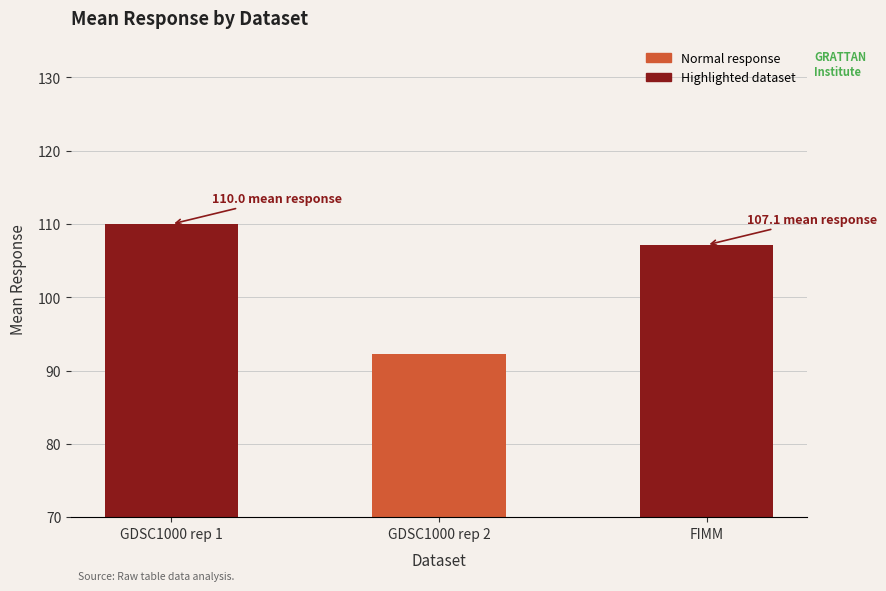

Which has a higher value, GDSC1000 rep 1 or FIMM?

GDSC1000 rep 1